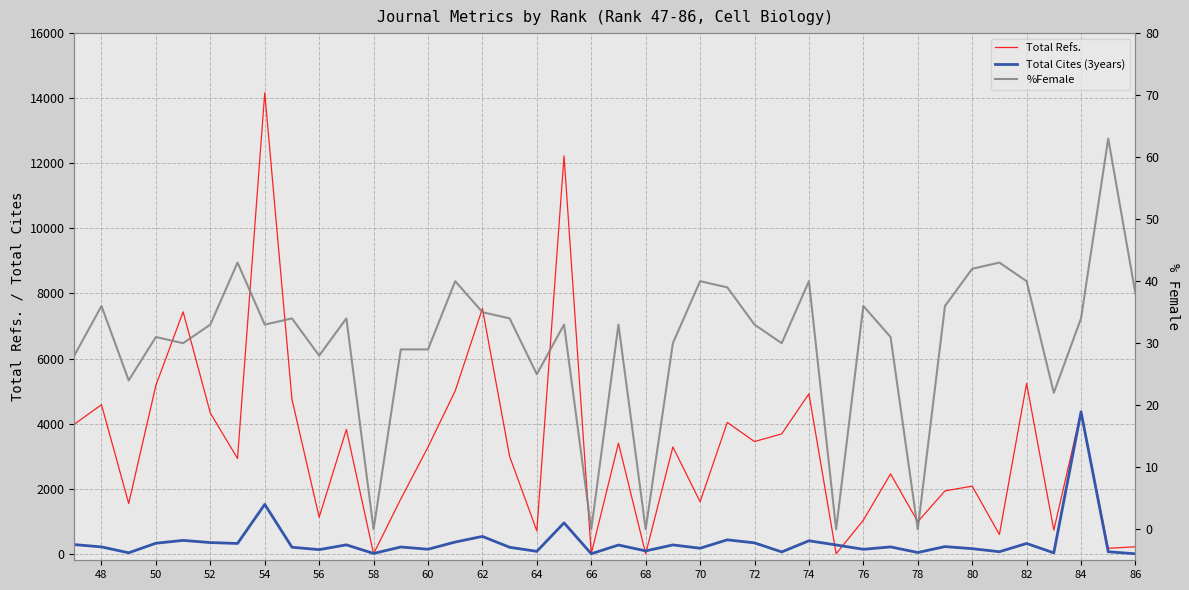

What are all the series names shown in the legend?

Total Refs., Total Cites (3years), %Female